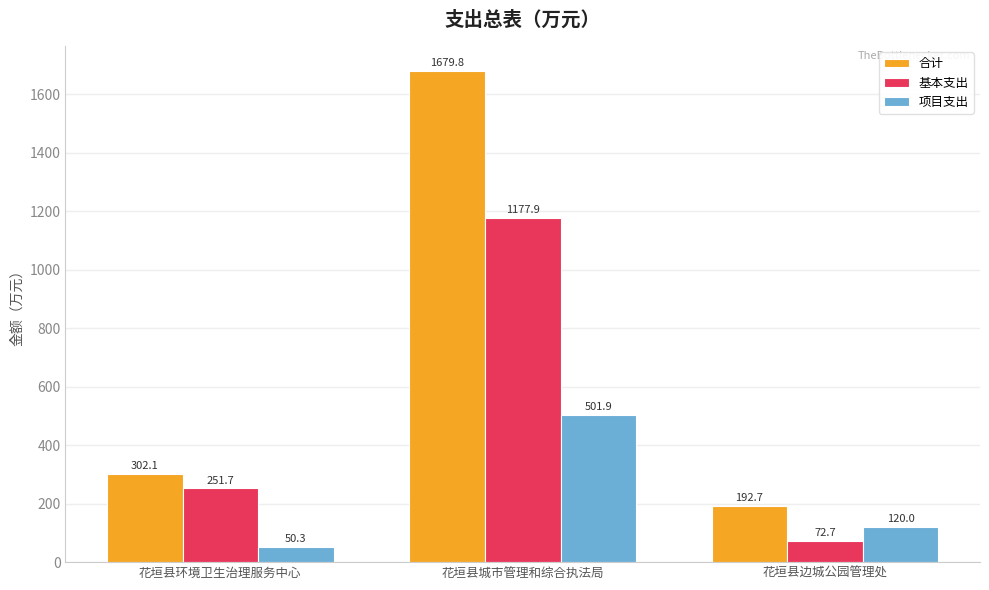

Reading left to right, what are all the values shown in this chart?

合计: 302.1	1679.8	192.7
基本支出: 251.7	1177.9	72.7
项目支出: 50.3	501.9	120.0